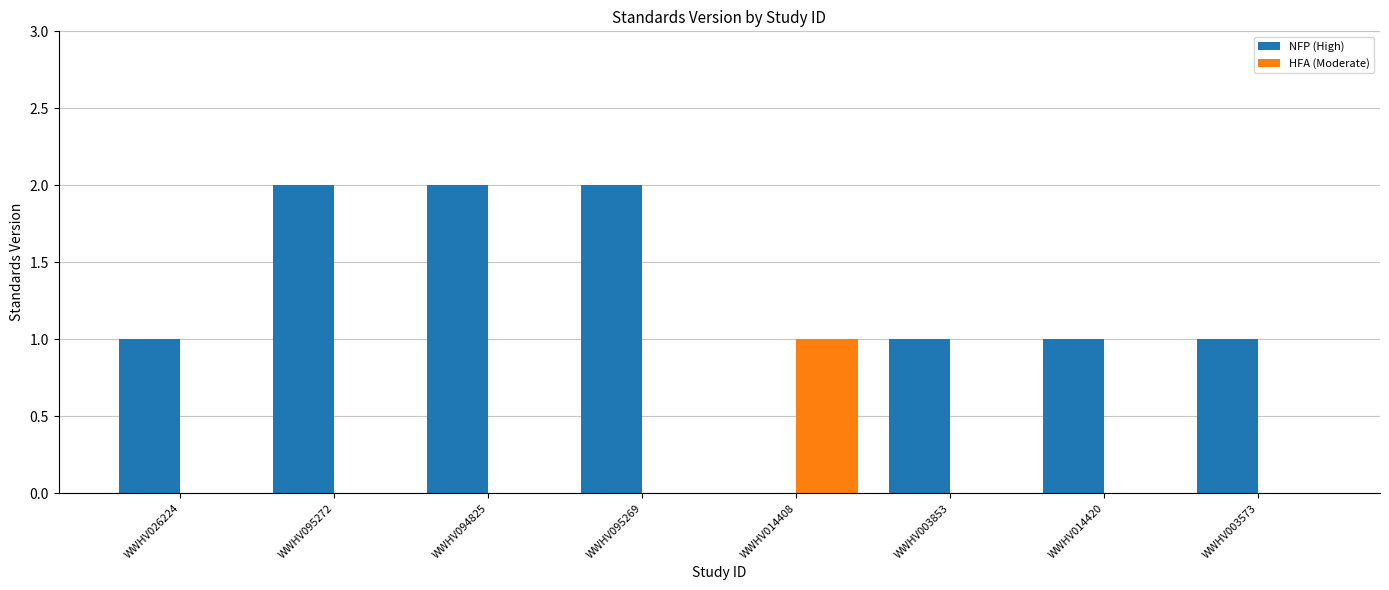

What is the sum of all NFP (High) values?

10